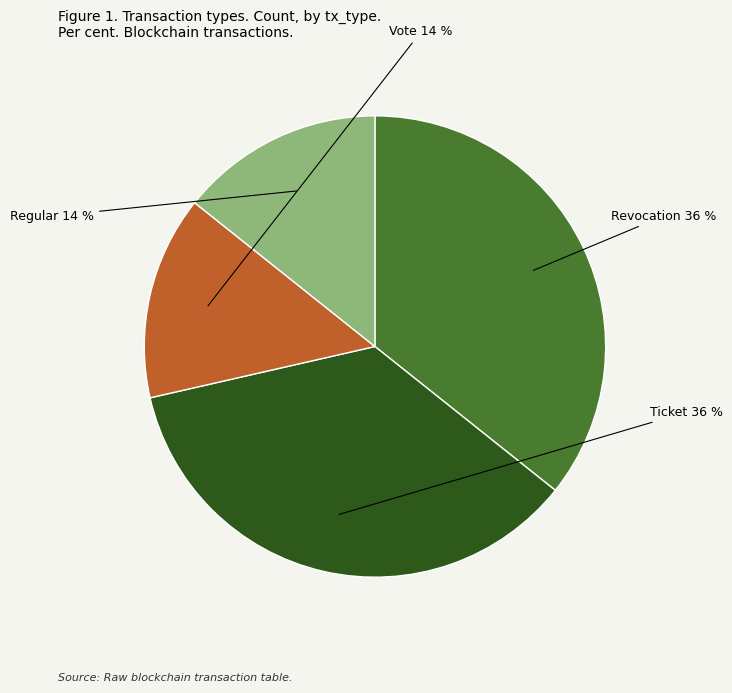

To the nearest percent, what is the average slice percentage?

25%